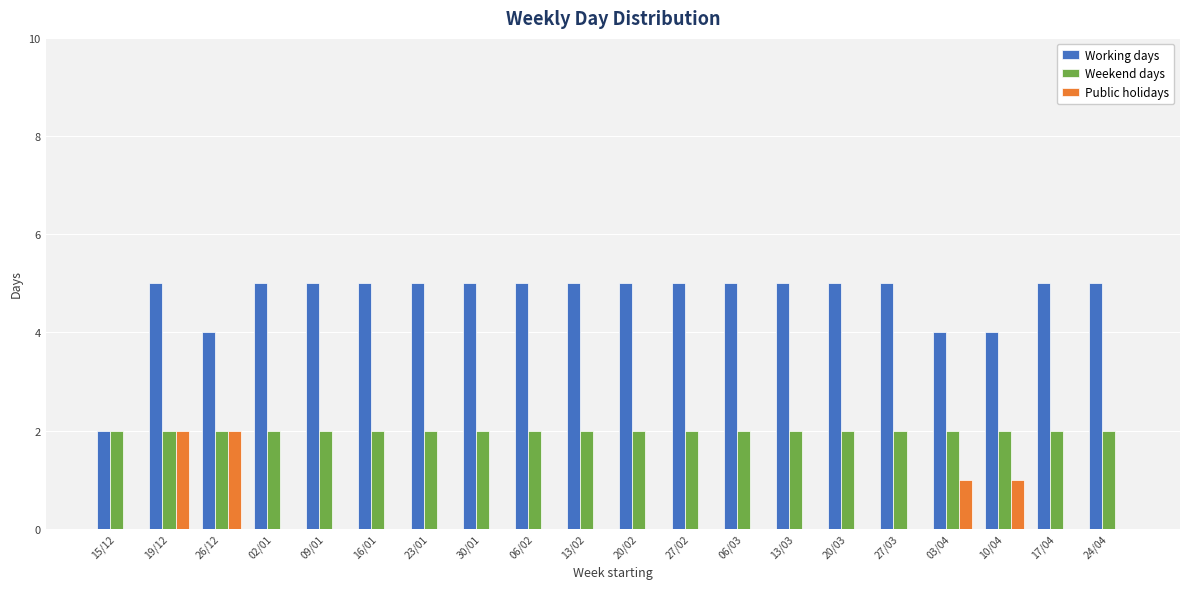

The Weekend days series shows 3 at 27/03. True or false?

False